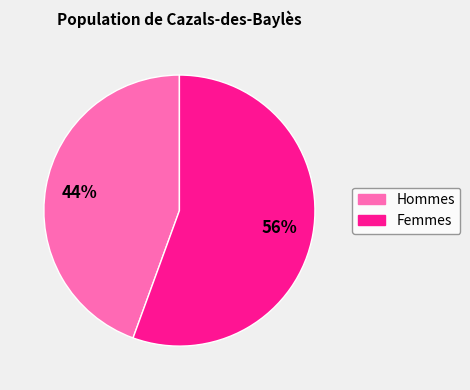

Does any single category account for the majority?

Yes